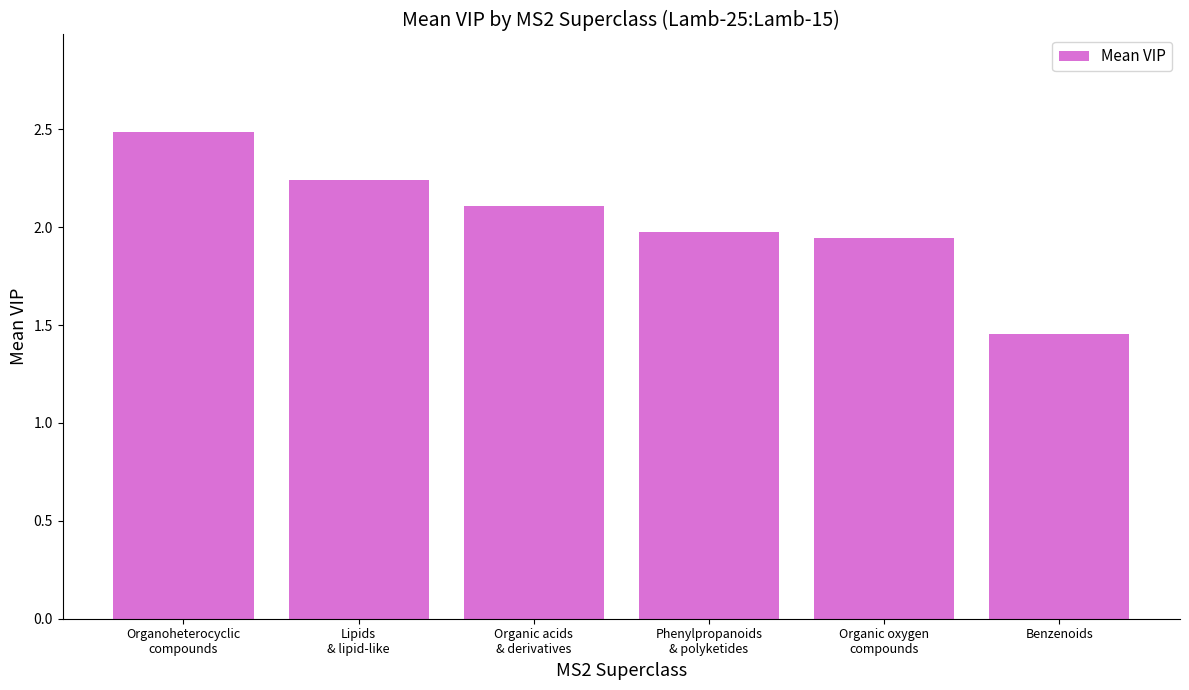

Are the bars horizontal?

No